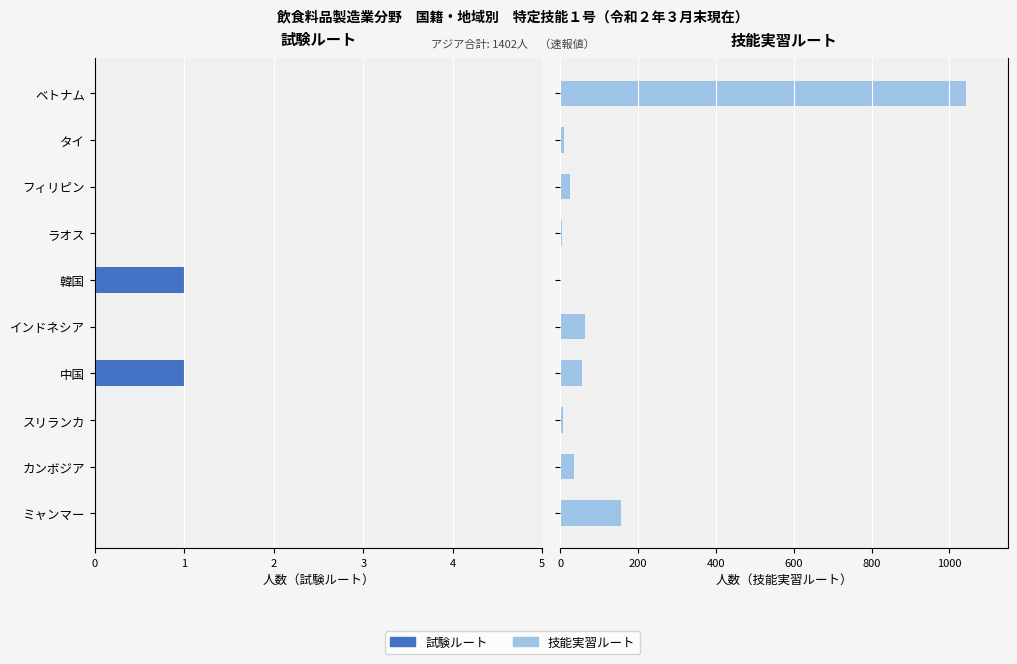

Does the chart contain stacked bars?

No